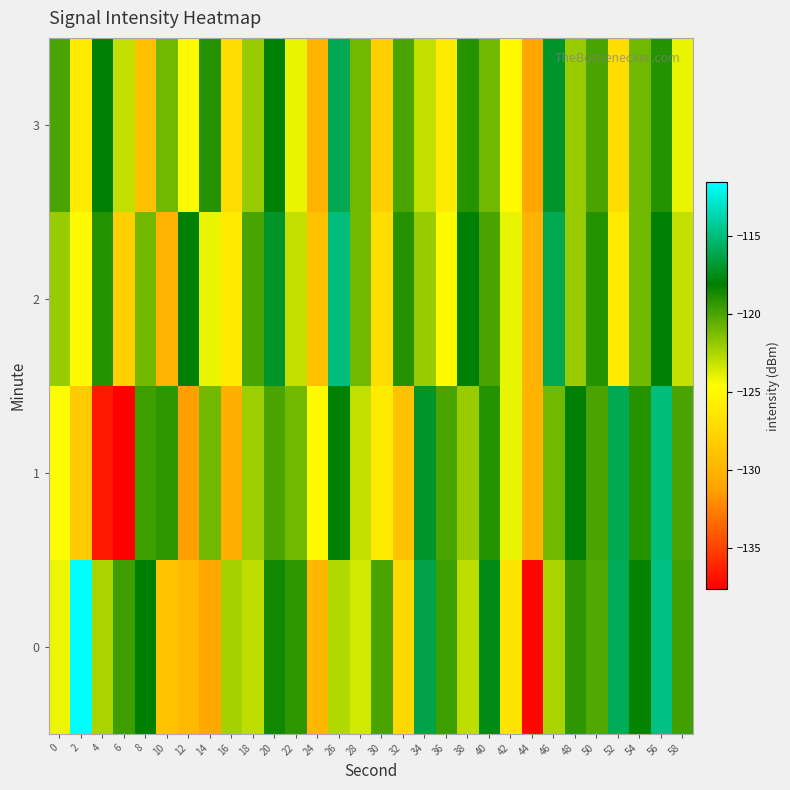

Rank the series at 38 from highest to lowest value.

2, 3, 1, 0